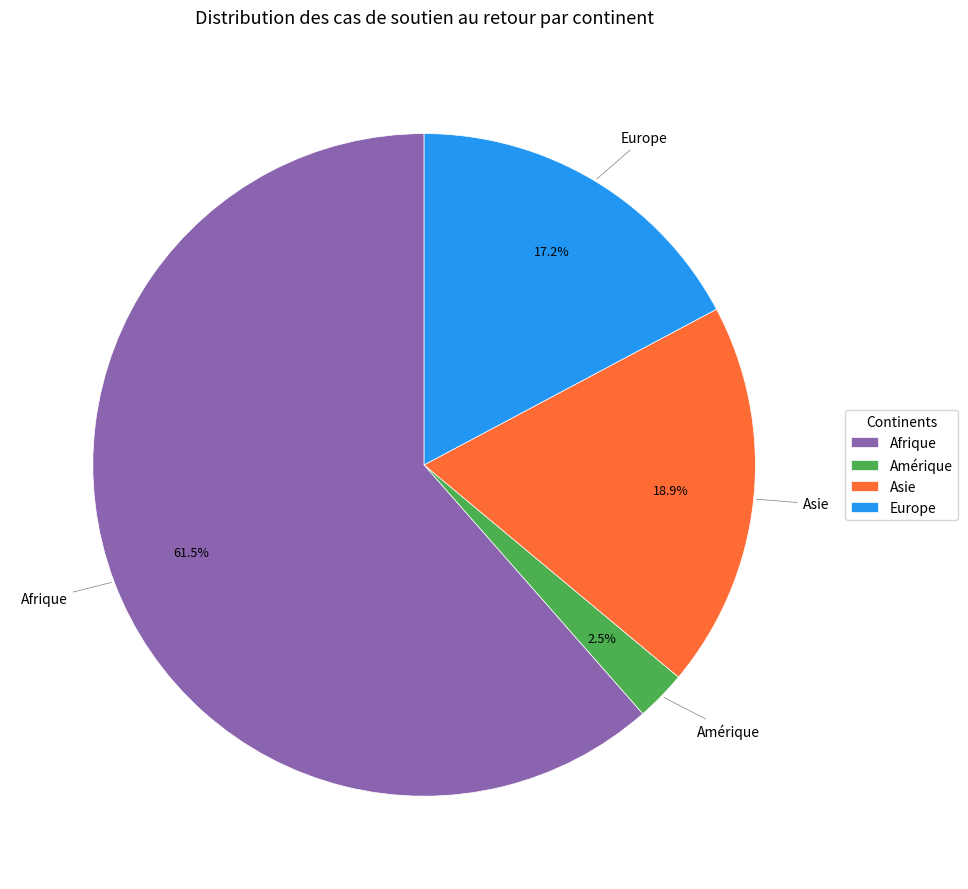

True or false: Asie accounts for 19% of the total.

True